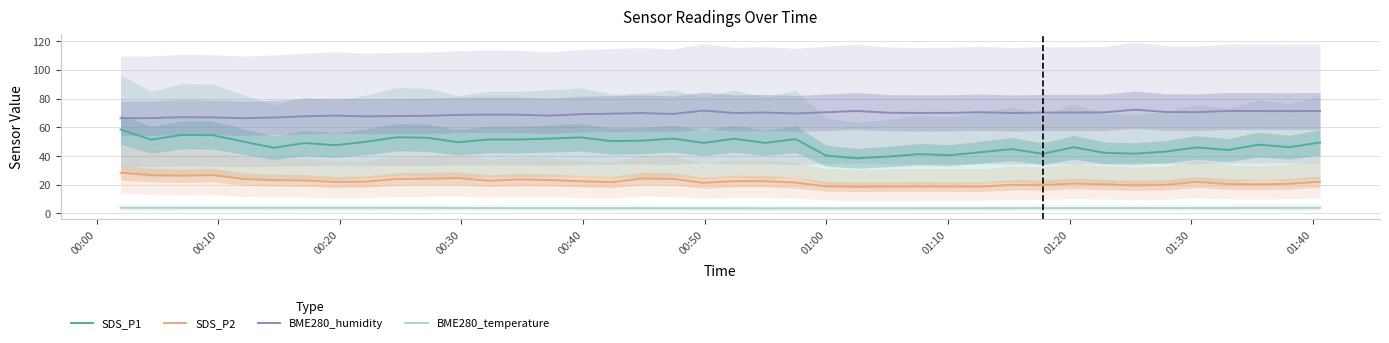

What is the sum of all SDS_P2 values?

883.0